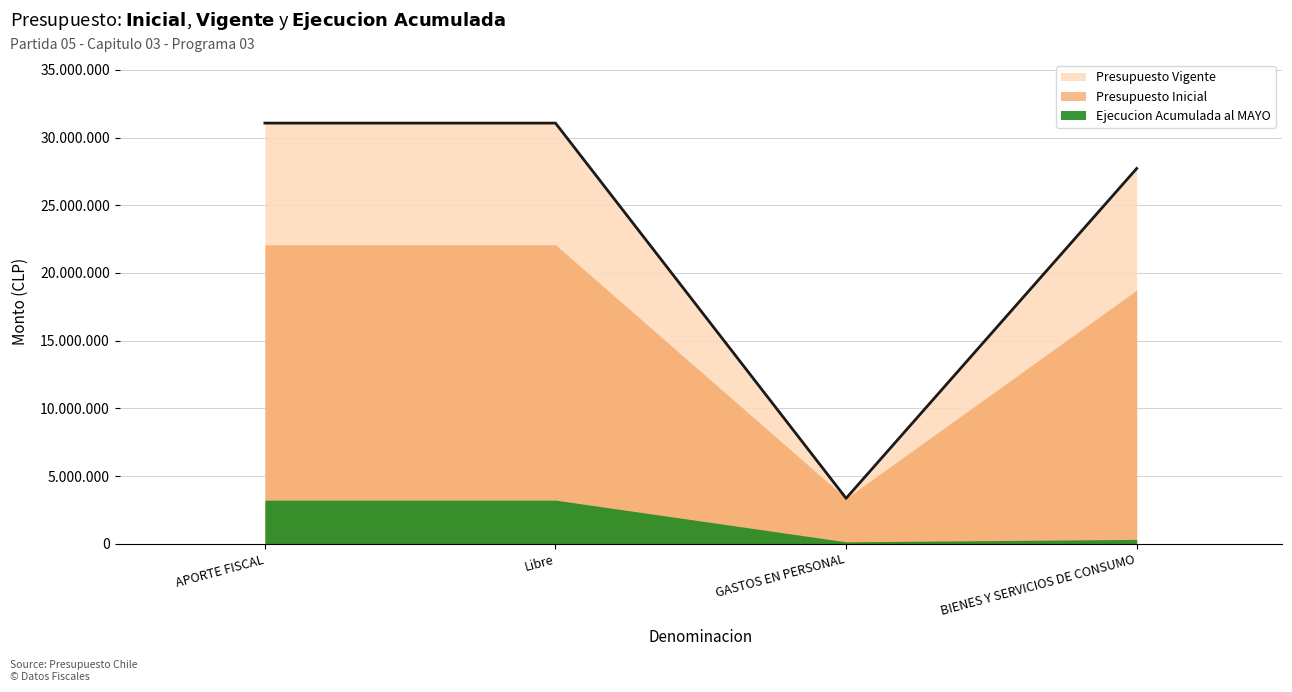

At which category is the sum across all series the highest?

APORTE FISCAL